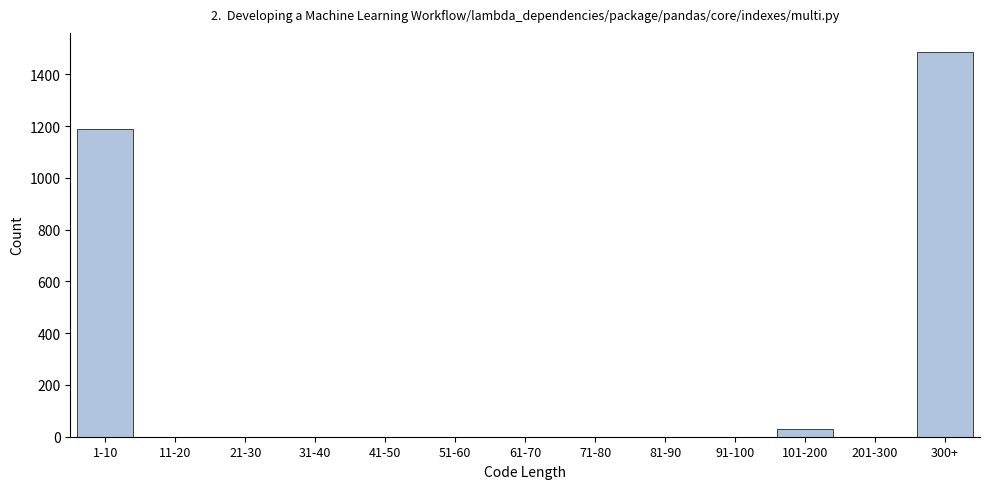

Reading left to right, extract all data points from this chart.

1-10=1188	11-20=0	21-30=0	31-40=0	41-50=0	51-60=0	61-70=0	71-80=0	81-90=0	91-100=0	101-200=30	201-300=0	300+=1486